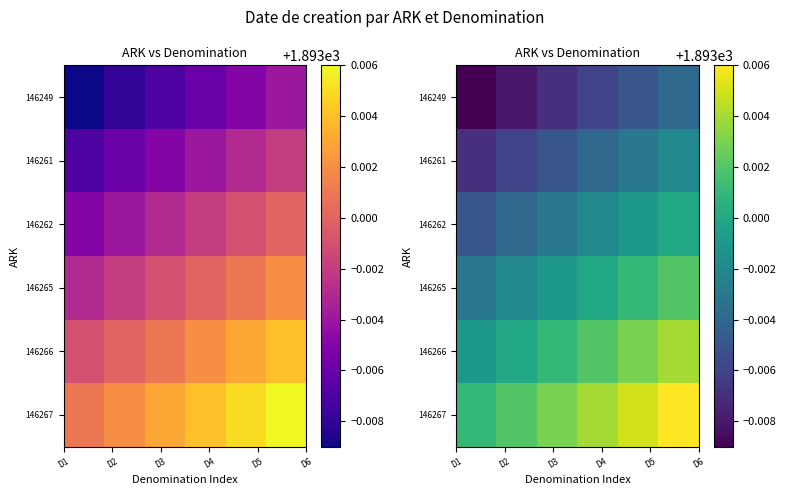

List the series in order of their overall mean, highest first.

146267, 146266, 146265, 146262, 146261, 146249